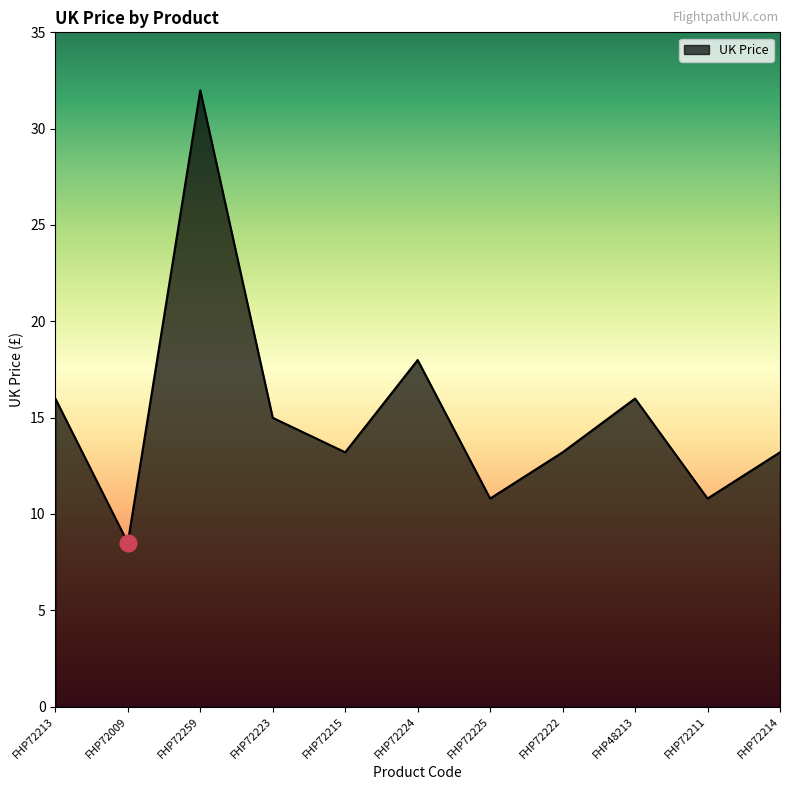

Reading right to left, list all the values displayed in this chart.

FHP72214=13.2	FHP72211=10.8	FHP48213=16.0	FHP72222=13.2	FHP72225=10.8	FHP72224=18.0	FHP72215=13.2	FHP72223=15.0	FHP72259=32.0	FHP72009=8.5	FHP72213=16.0